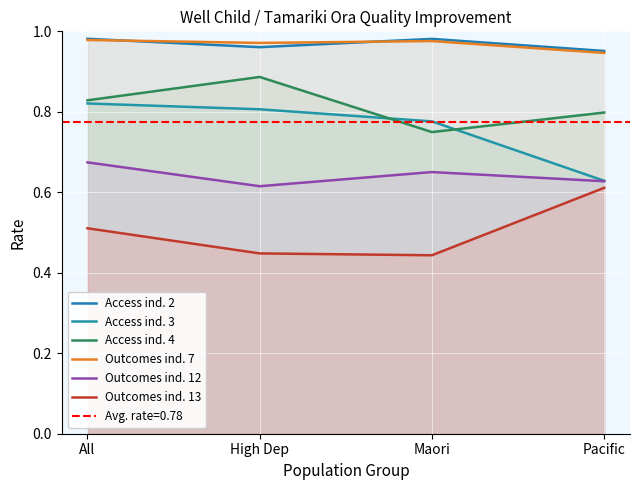

At which label is Outcomes ind. 13 closest to 0?

Maori